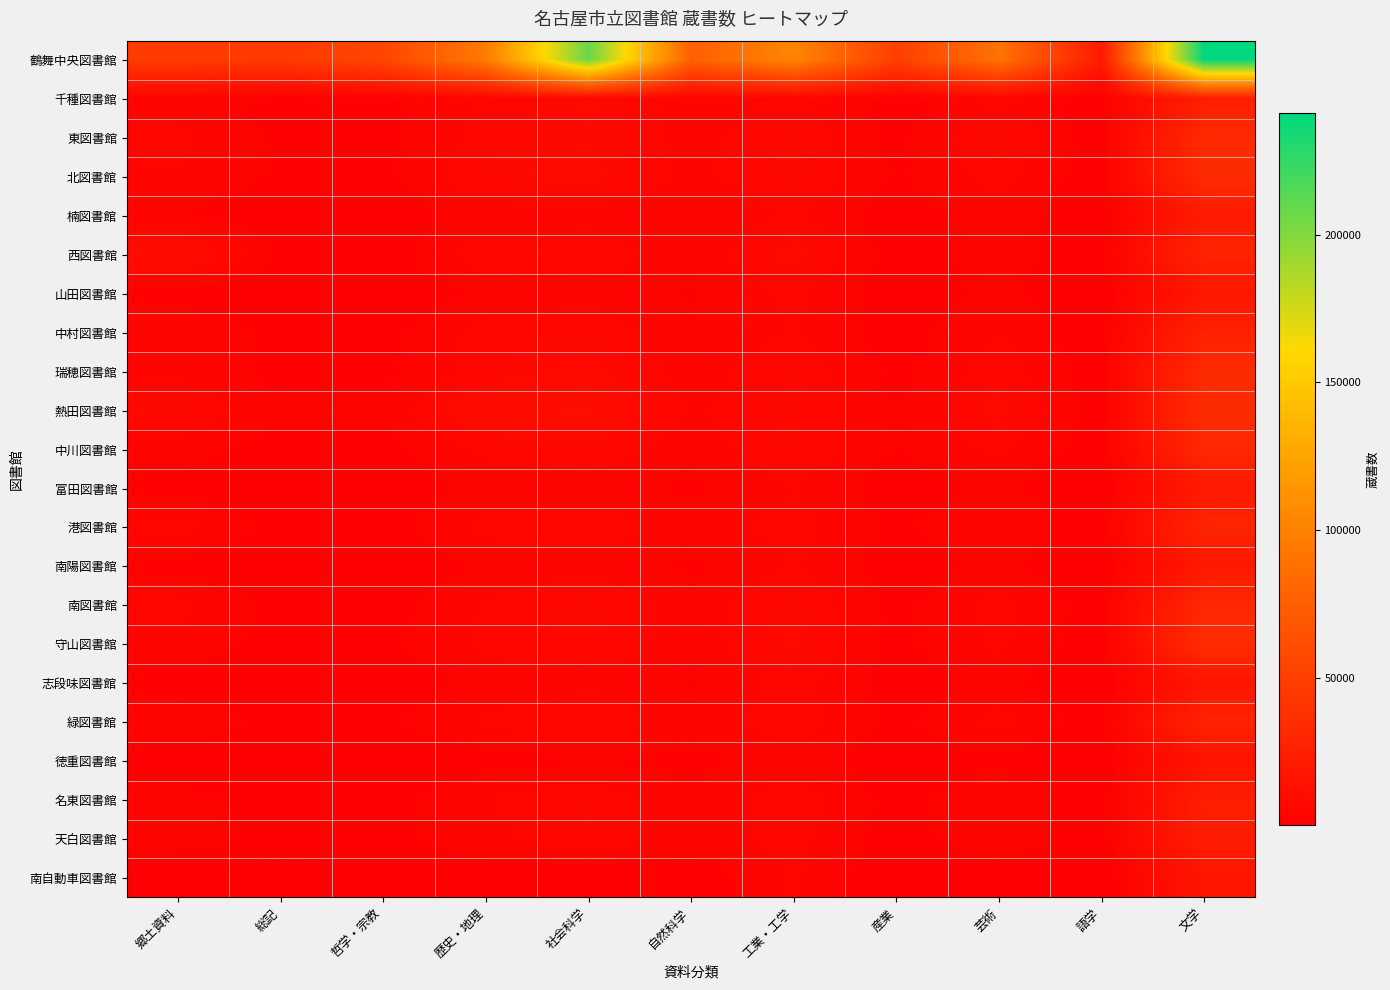

Rank the series by their maximum value, from highest to lowest.

鶴舞中央図書館, 守山図書館, 熱田図書館, 北図書館, 瑞穂図書館, 東図書館, 中川図書館, 南図書館, 港図書館, 西図書館, 緑図書館, 中村図書館, 名東図書館, 千種図書館, 天白図書館, 楠図書館, 富田図書館, 南陽図書館, 山田図書館, 志段味図書館, 南自動車図書館, 徳重図書館